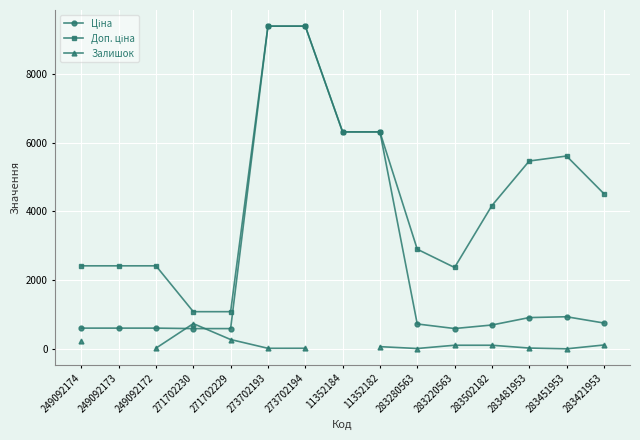

True or false: Залишок has a value of 65.0 at 11352182.

True